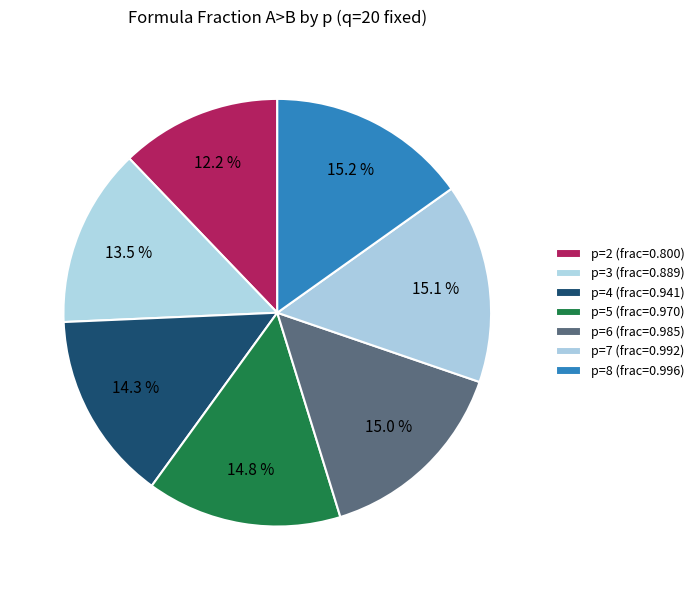

What is the smallest slice in the pie chart?

p=2